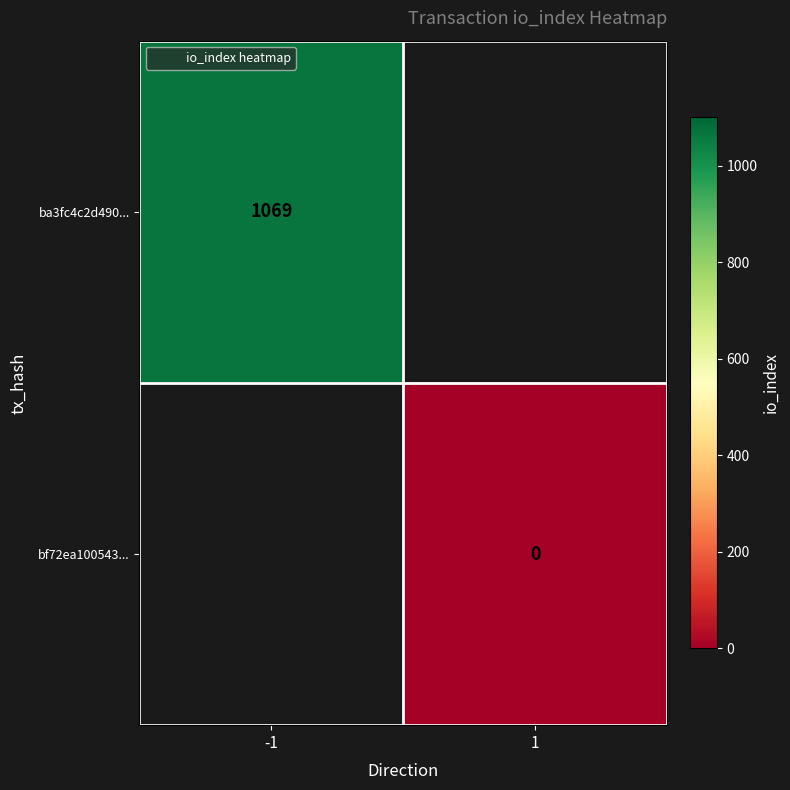

How many positive values does the ba3fc4c2d490... series have?

1